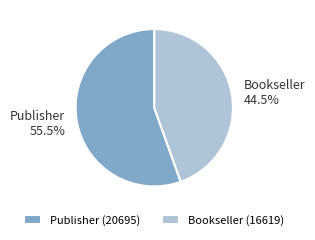

Which category has the biggest portion of the pie?

Publisher